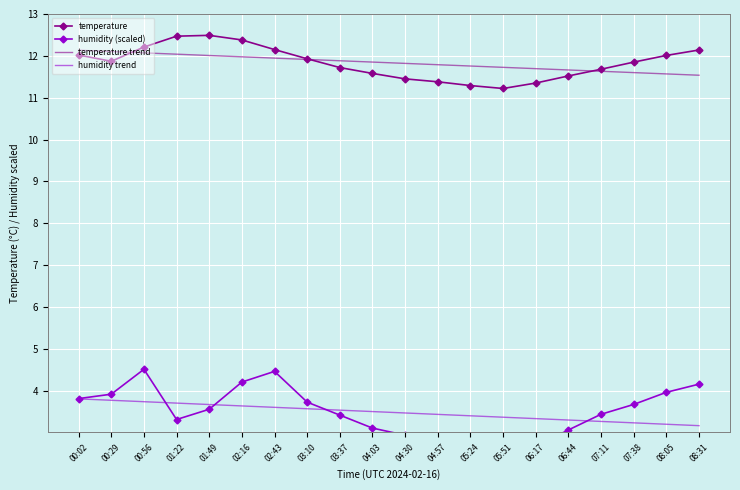

At which category does humidity (scaled) reach its first local peak?

00:56